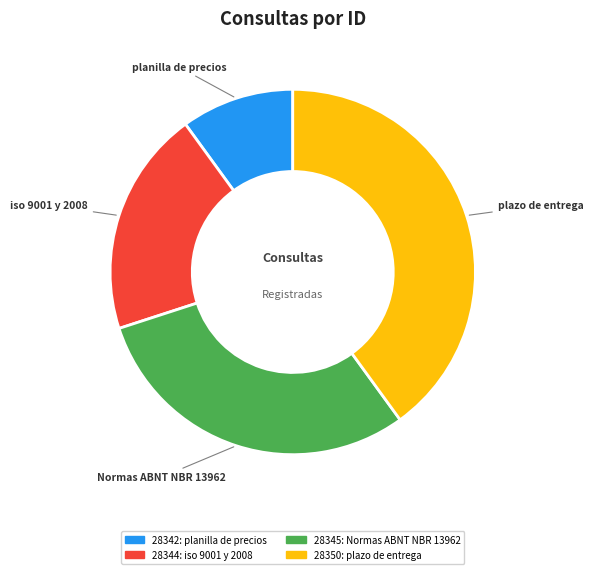

What is the largest slice in the pie chart?

plazo de entrega